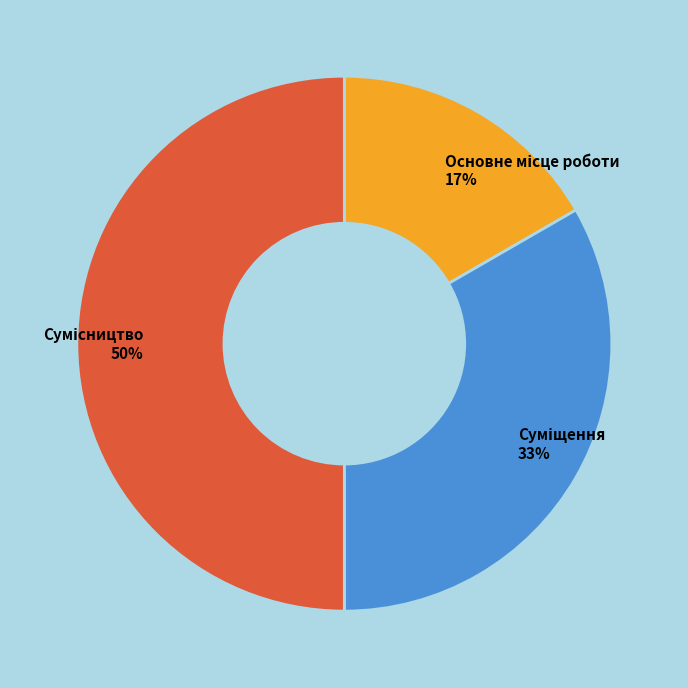

To the nearest percent, what is the average slice percentage?

33%